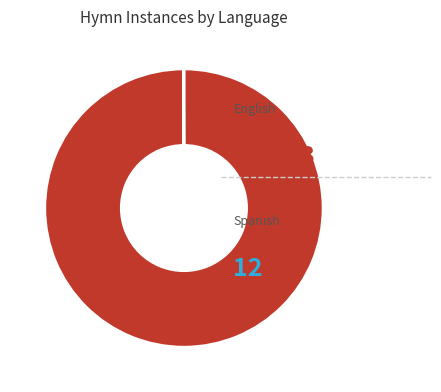

Is there any slice that represents more than half of the pie?

Yes